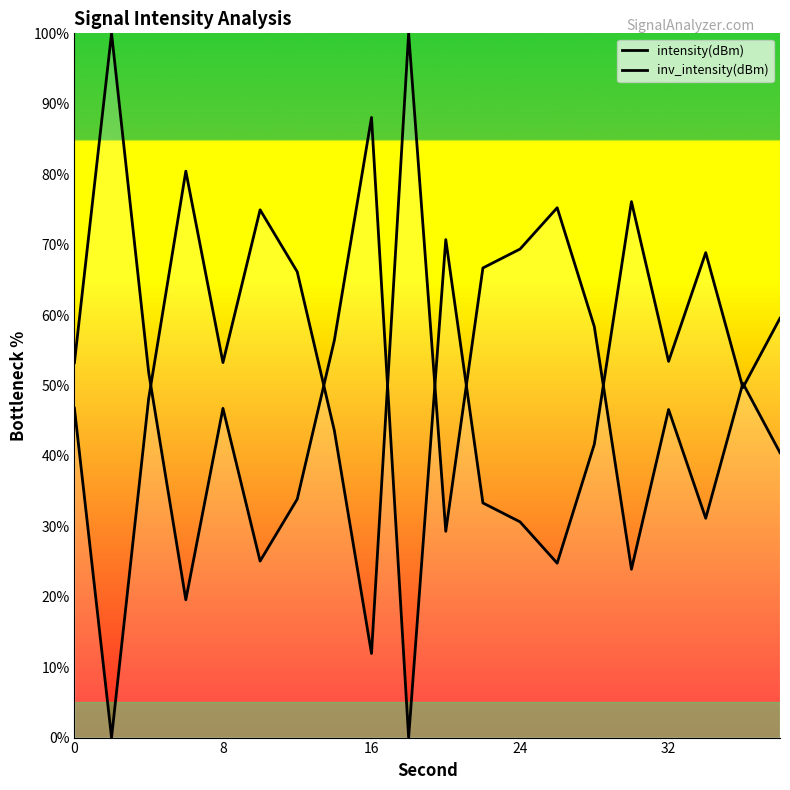

What is the difference between the second highest and second lowest values in the inv_intensity(dBm) series?

68.5